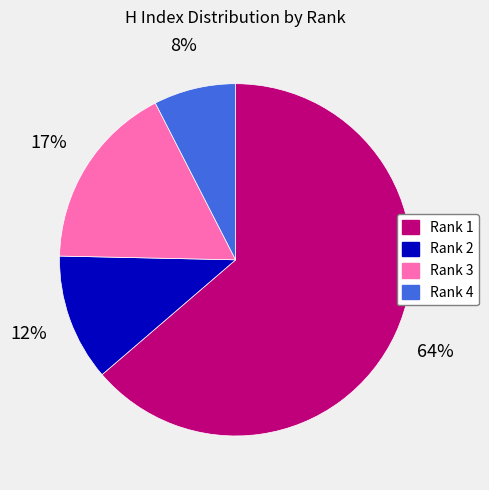

Is the sum of Rank 4 and Rank 3 greater than half?

No